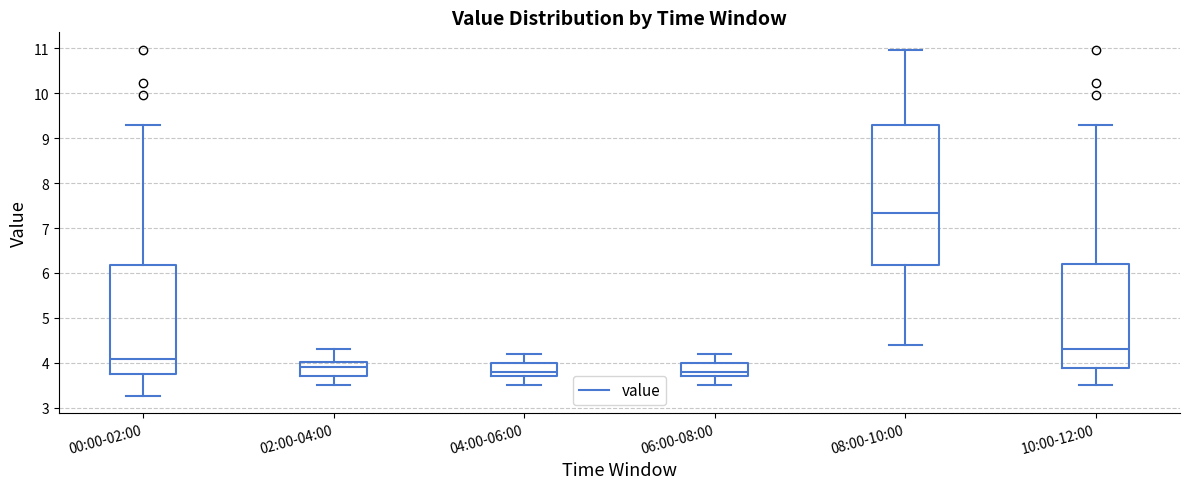

Reading left to right, transcribe this box plot: for each box, give where its median line is, the range the box spans, and where its two whiskers end, as read against the y-axis. The values are not printed on the chart, so give them approximately, as read against the axis.

00:00-02:00: median 4.1, box 3.8 to 6.2, whiskers 3.3 to 9.3
02:00-04:00: median 3.9, box 3.7 to 4.0, whiskers 3.5 to 4.3
04:00-06:00: median 3.8, box 3.7 to 4.0, whiskers 3.5 to 4.2
06:00-08:00: median 3.8, box 3.7 to 4.0, whiskers 3.5 to 4.2
08:00-10:00: median 7.3, box 6.2 to 9.3, whiskers 4.4 to 11.0
10:00-12:00: median 4.3, box 3.9 to 6.2, whiskers 3.5 to 9.3